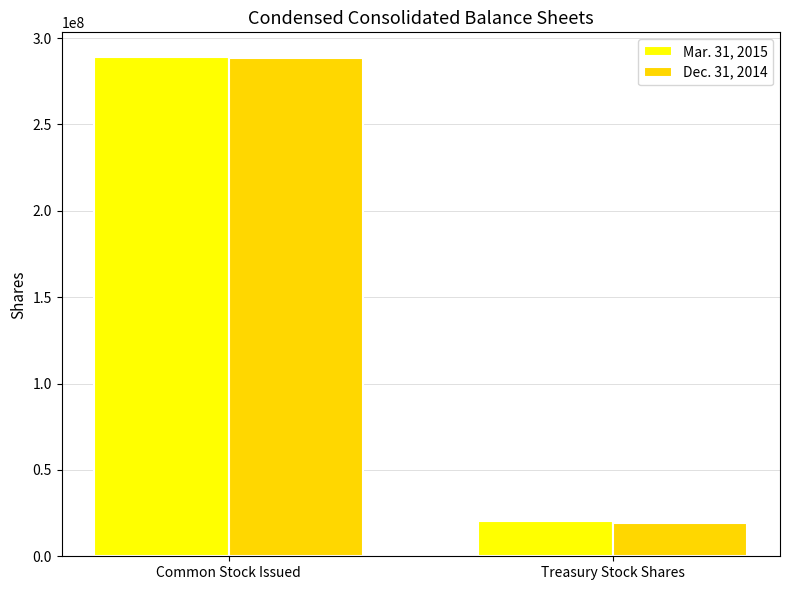

Which series has the largest range (max minus min)?

Dec. 31, 2014